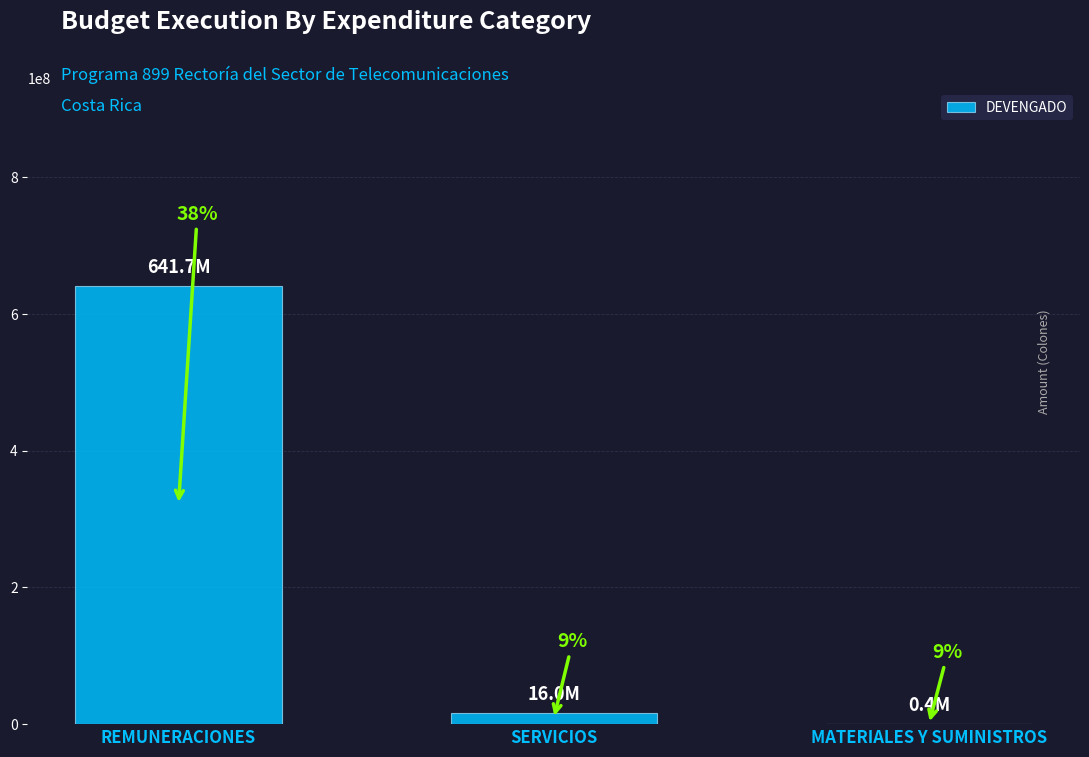

How many values exceed 15971267?

2